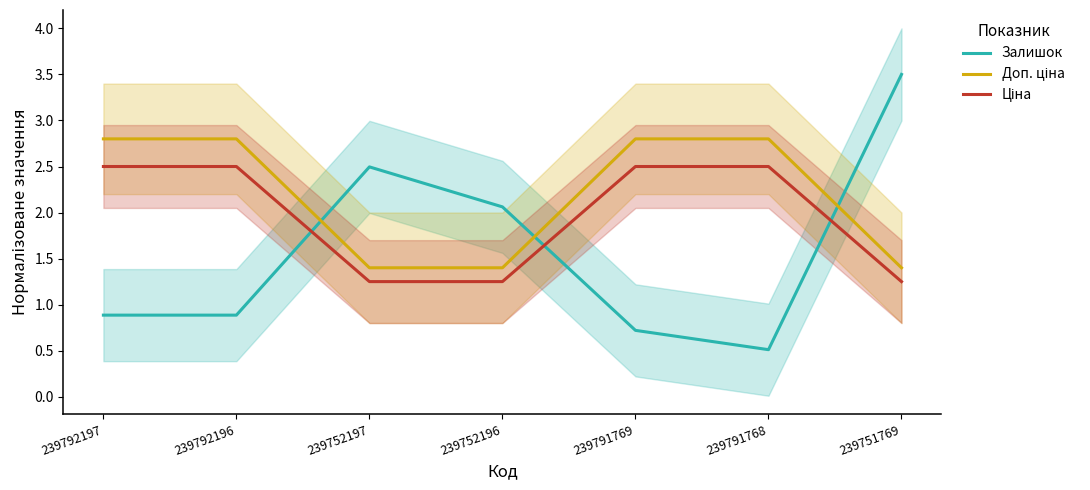

What is the label of the 2nd point from the left?

239792196